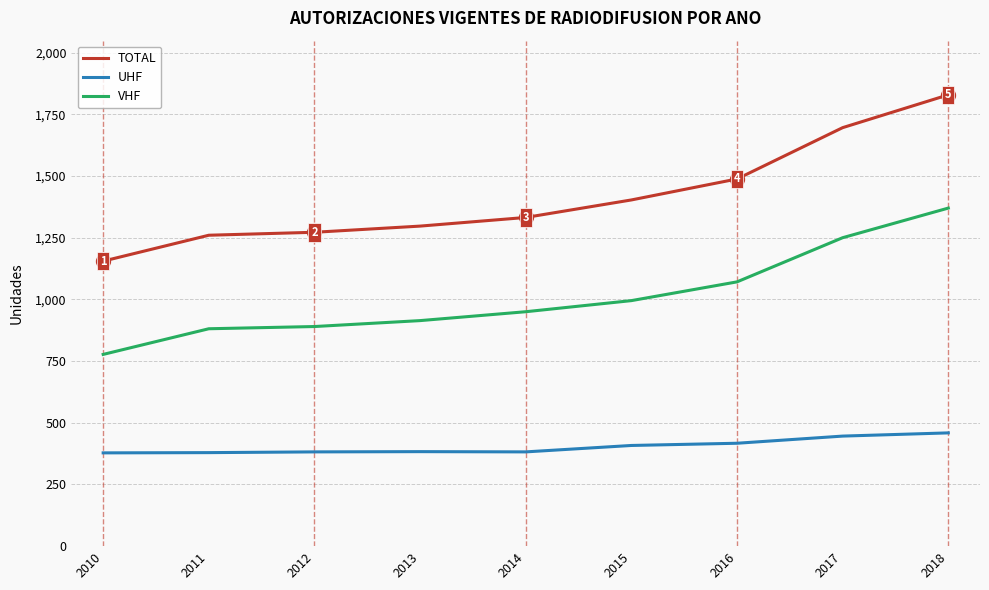

Does the chart display data point markers on the line(s)?

No